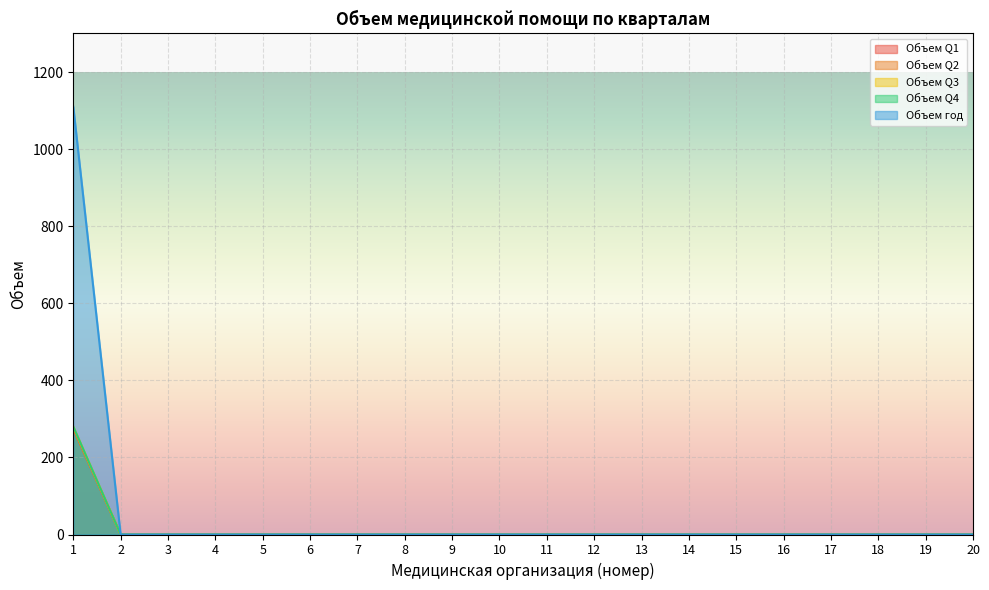

How many positive values does the Объем год series have?

1